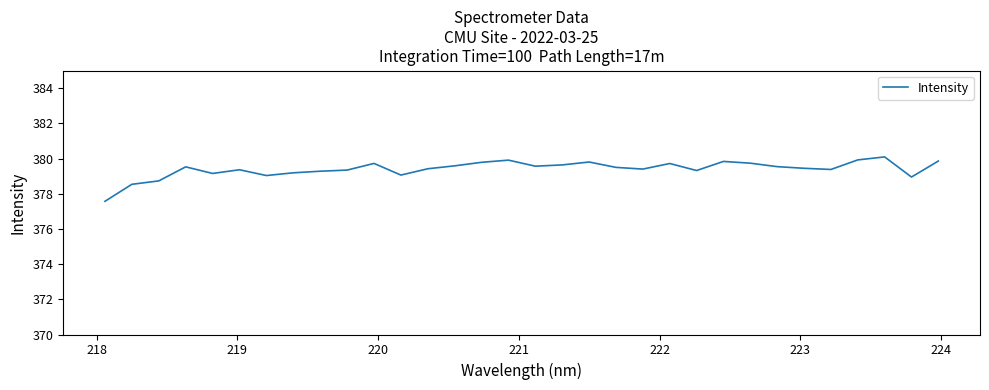

What is the difference between the maximum and minimum values?

2.5